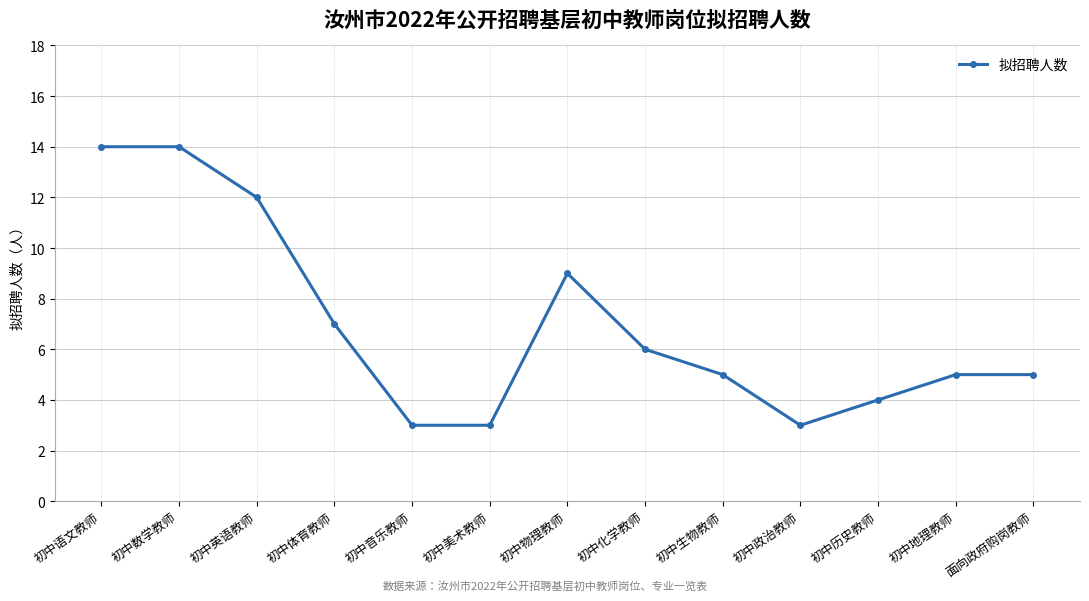

What is the average value?

7